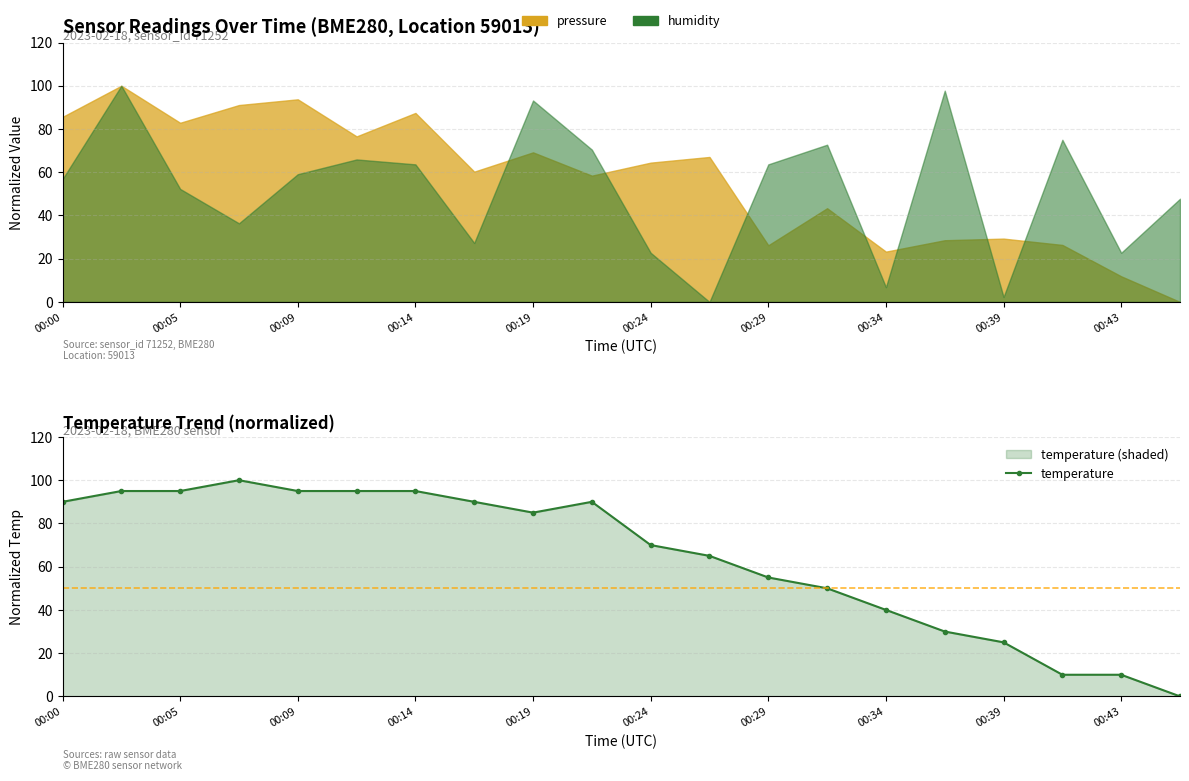

Rank the categories by value from lowest to highest.

19, 17, 18, 16, 15, 14, 13, 12, 11, 10, 00:39, 00:00, 00:34, 00:43, 00:05, 00:09, 00:19, 00:24, 00:29, 00:14